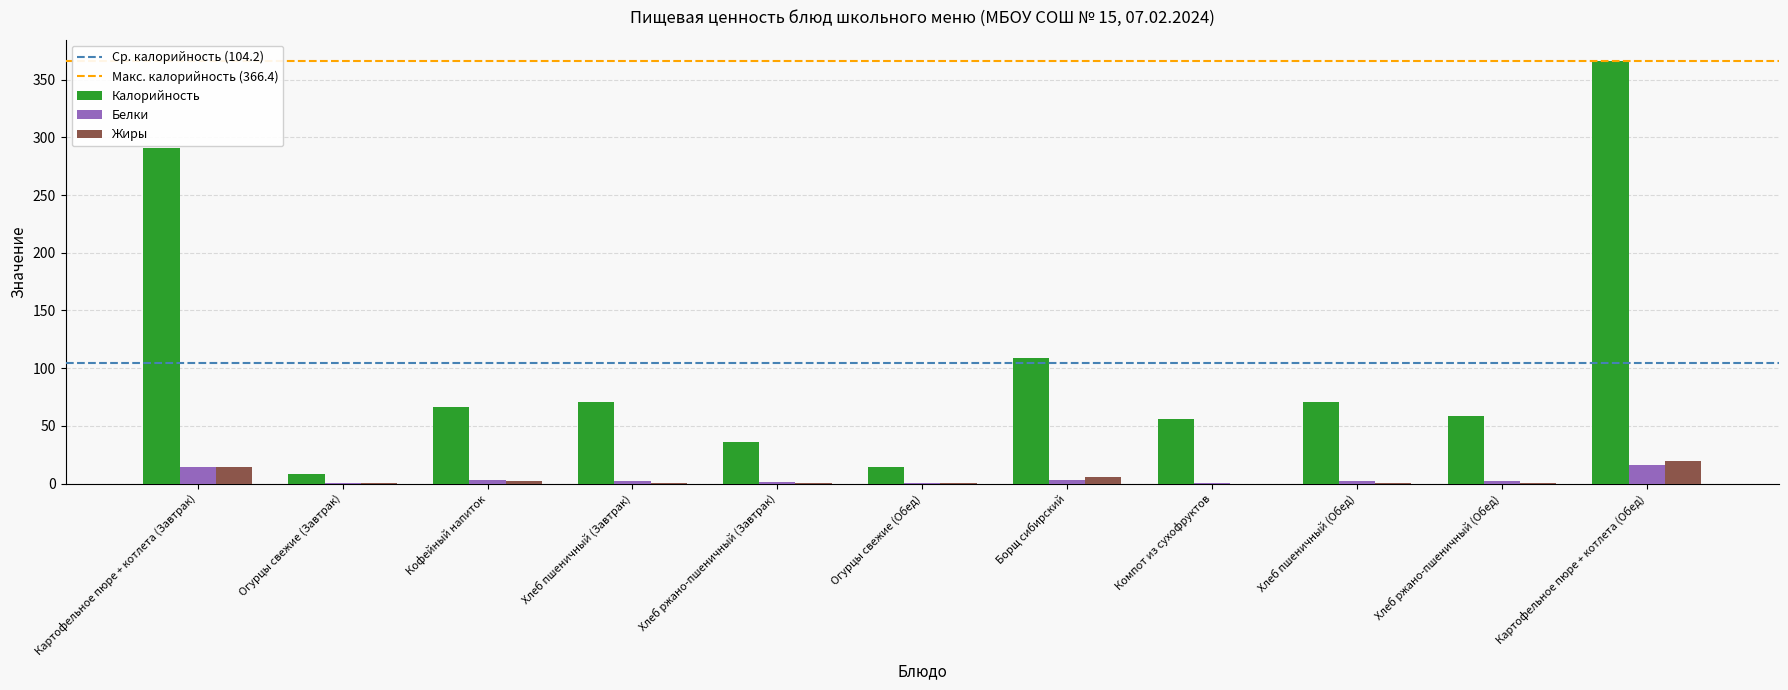

The Калорийность series shows 66.0 at Кофейный напиток. True or false?

True